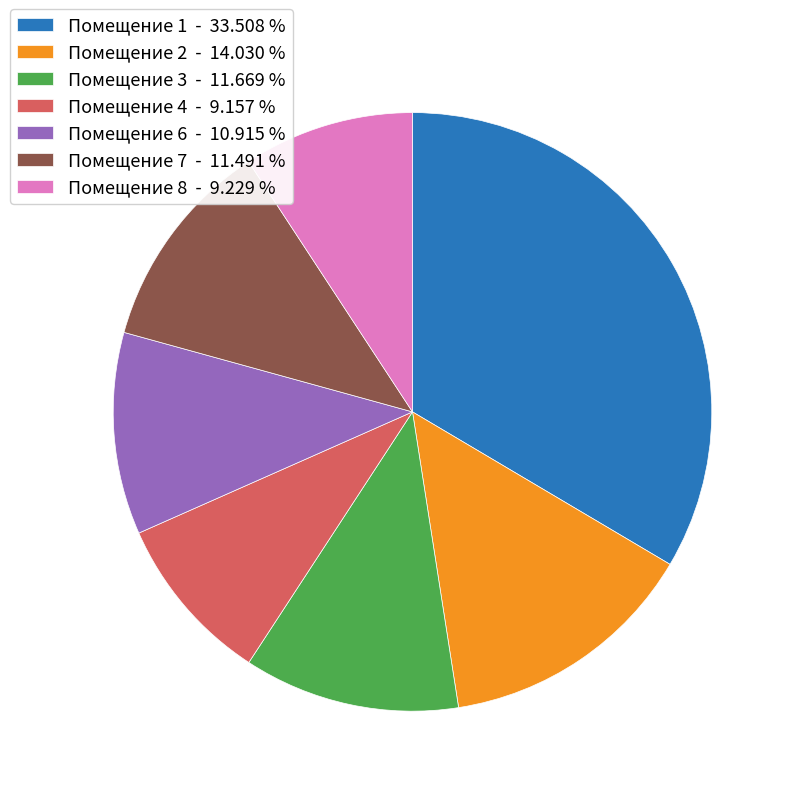

Is the sum of Помещение 4 - 9.157 % and Помещение 6 - 10.915 % greater than half?

No